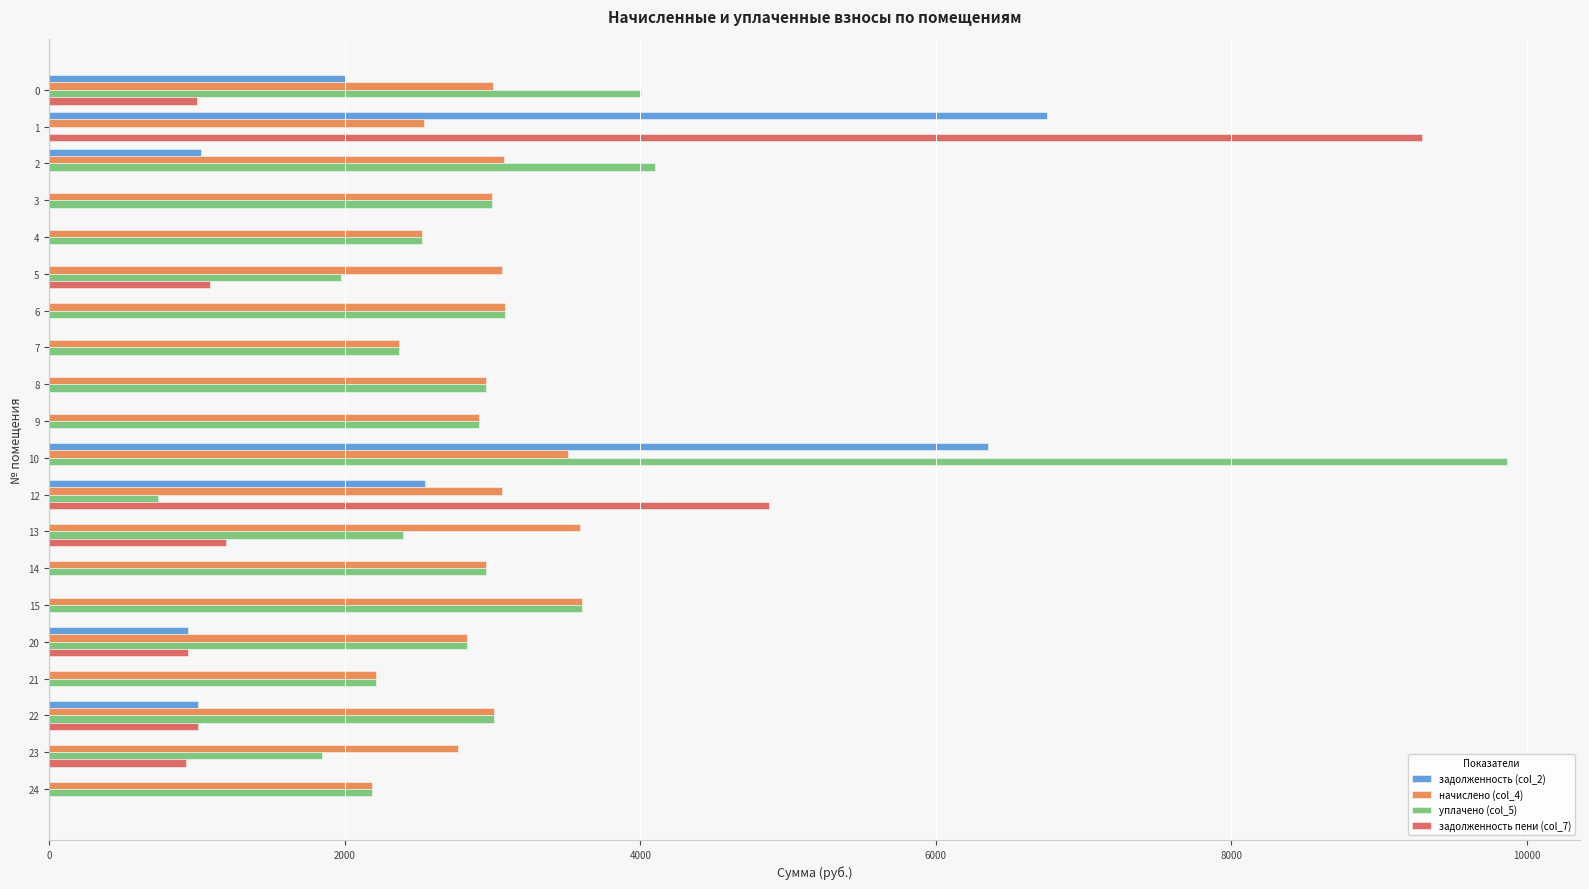

At which category is the sum across all series the highest?

10